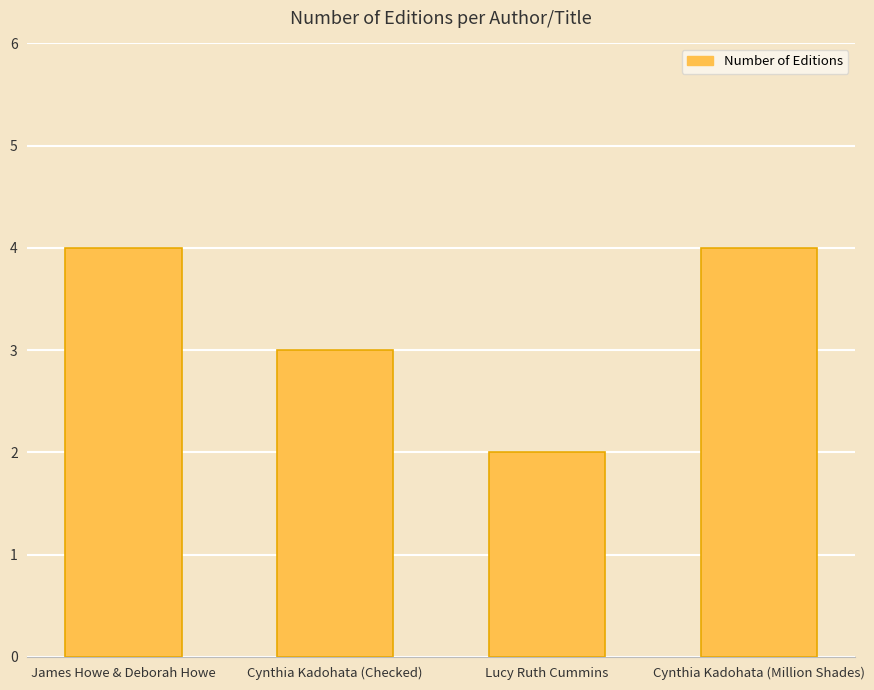

Read the value at James Howe & Deborah Howe.

4